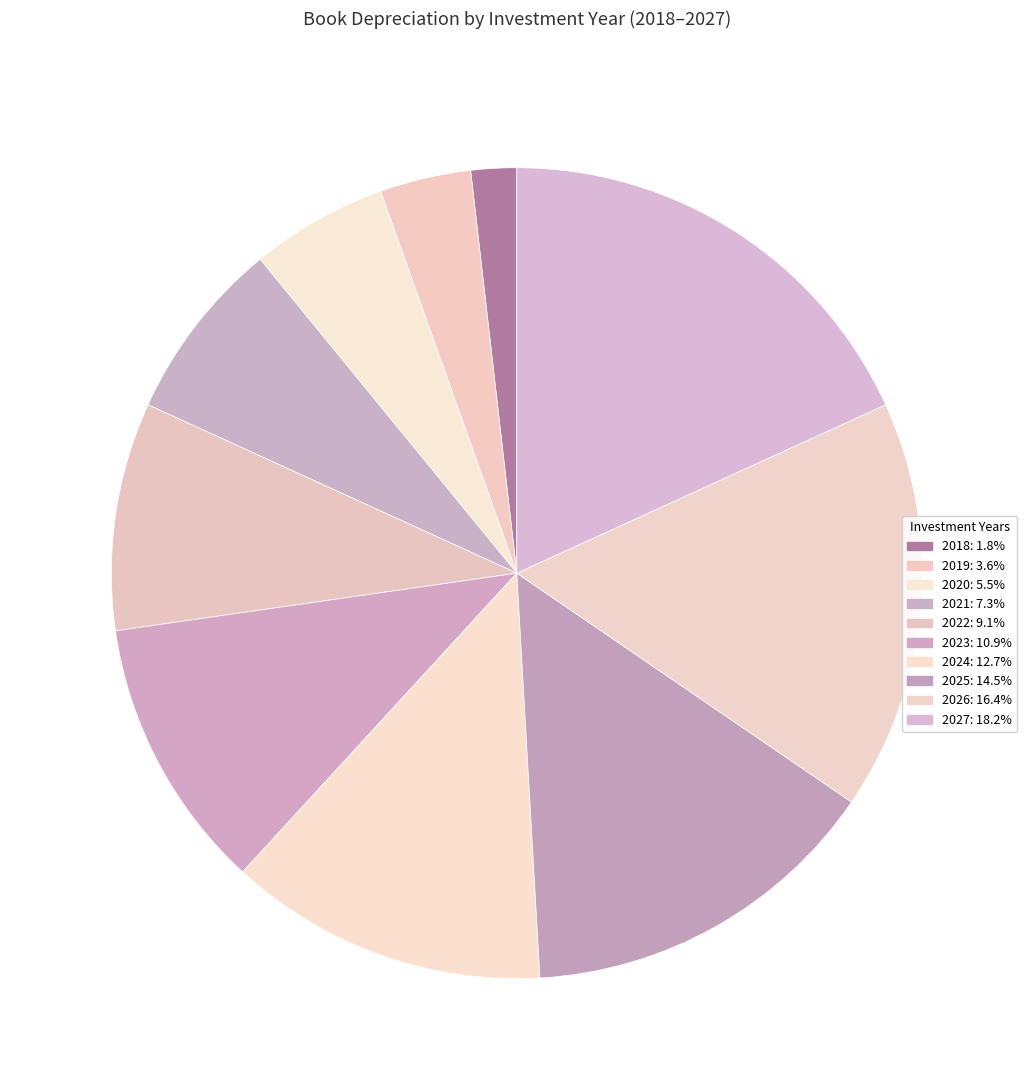

What percentage is the 2022 slice, to the nearest percent?

9%